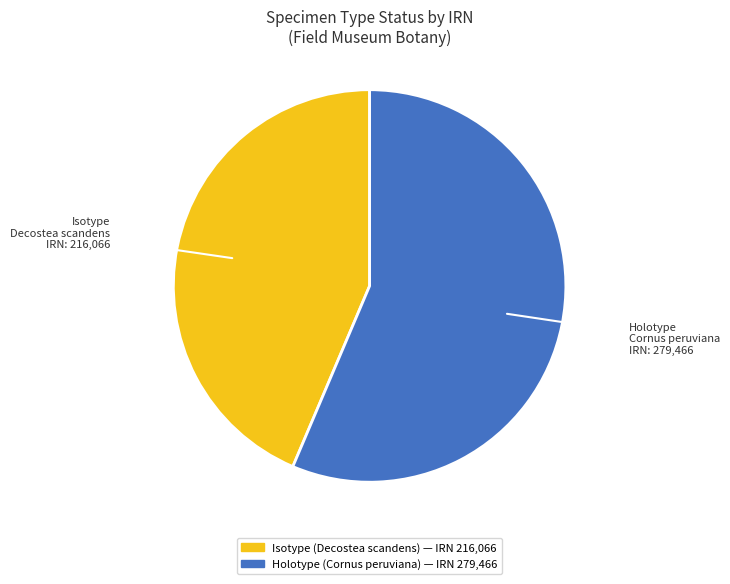

How many segments does this pie chart have?

2